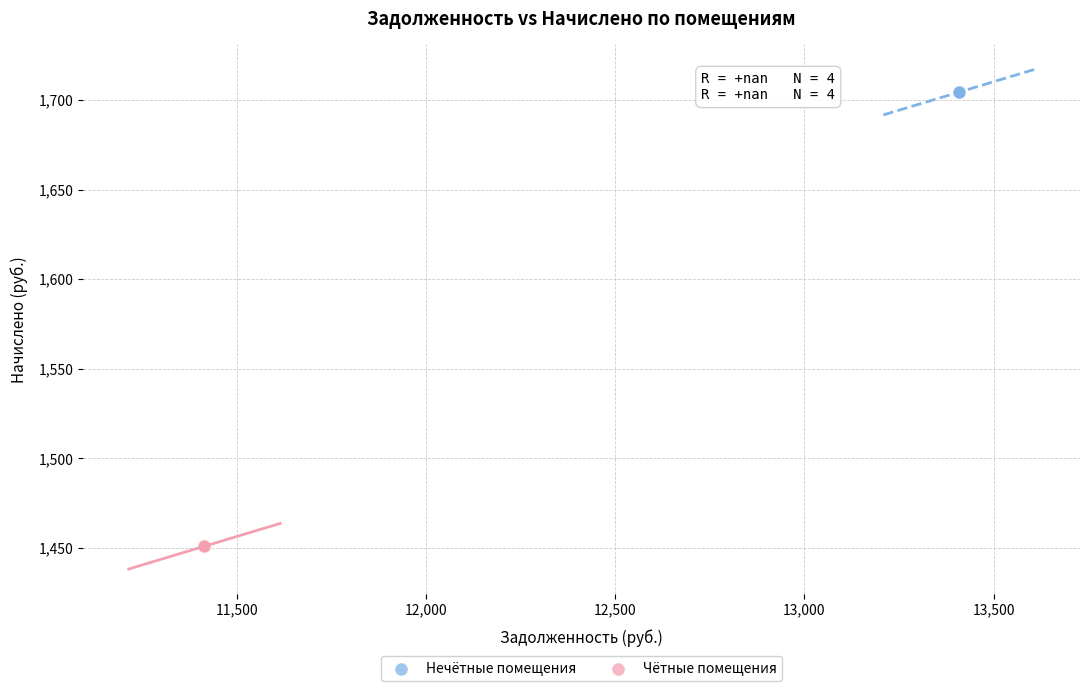

Which series reaches the minimum Y coordinate?

Чётные помещения